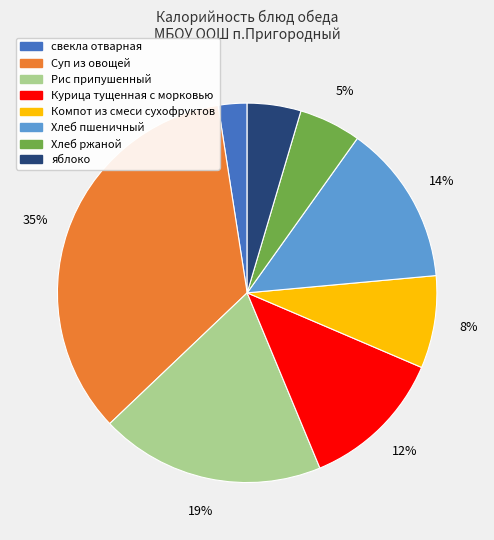

To the nearest percent, what percentage of the pie is Суп из овощей?

35%